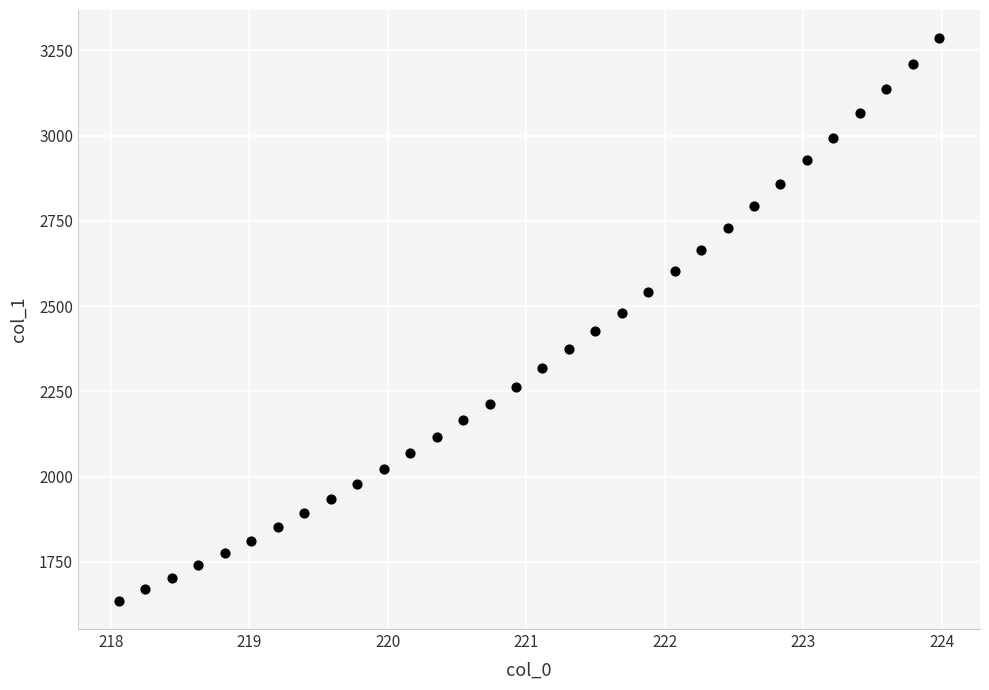

What is the range of X values (max minus min)?

5.9